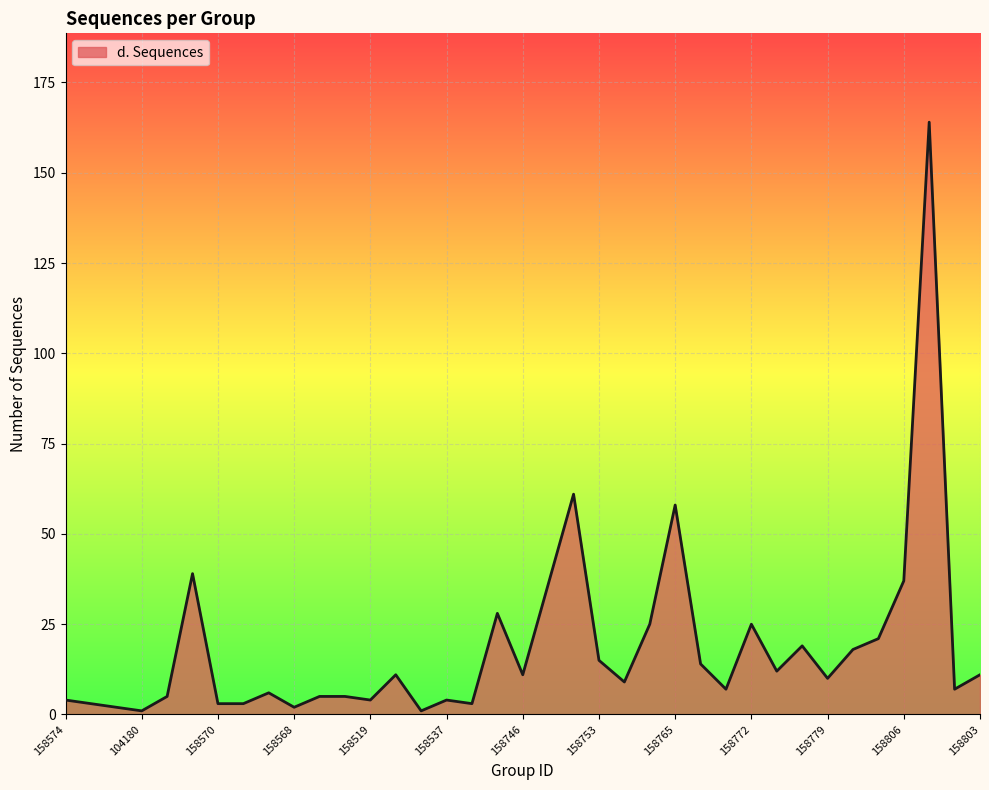

What is the difference between the maximum and minimum values?

163